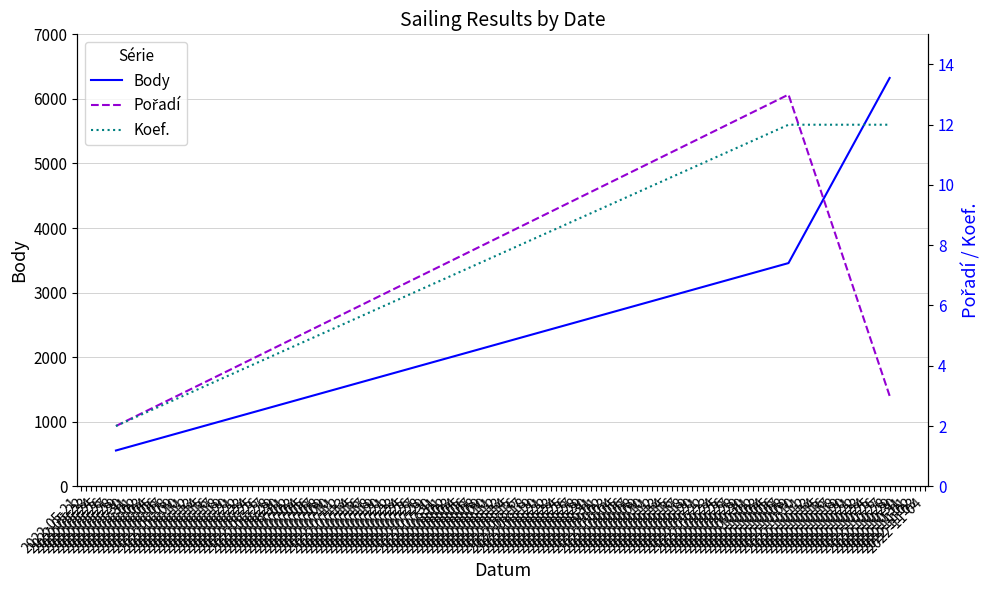

Which series has the largest total across all categories?

Body